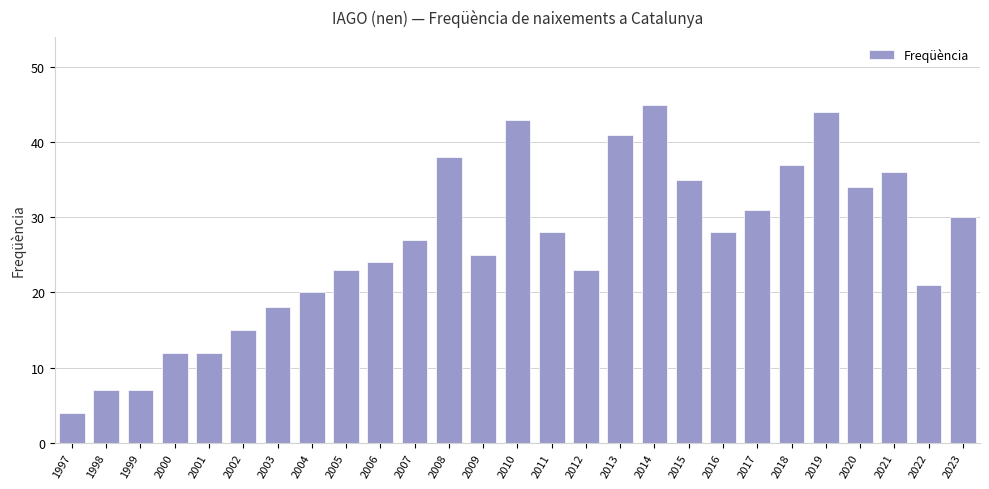

Approximately how many times larger is the value at 2022 compared to 2018?

0.6